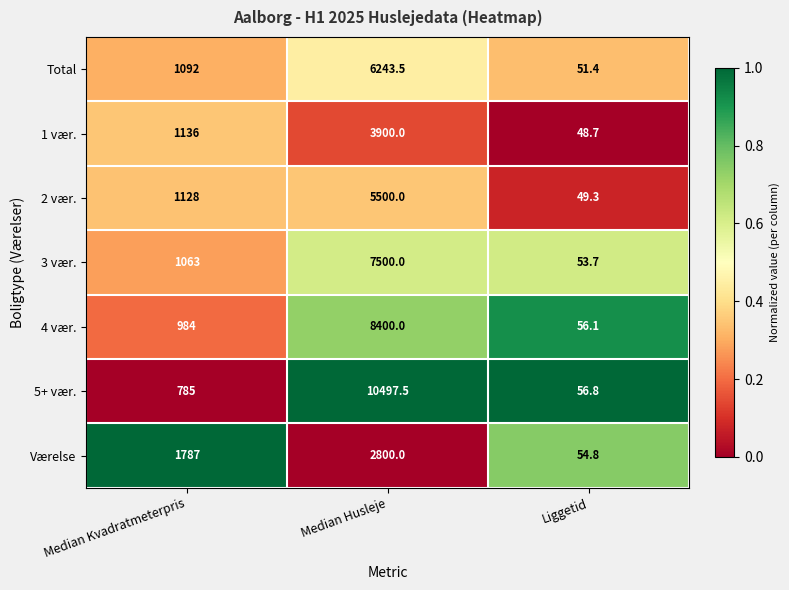

Which series has the largest total across all categories?

5+ vær.